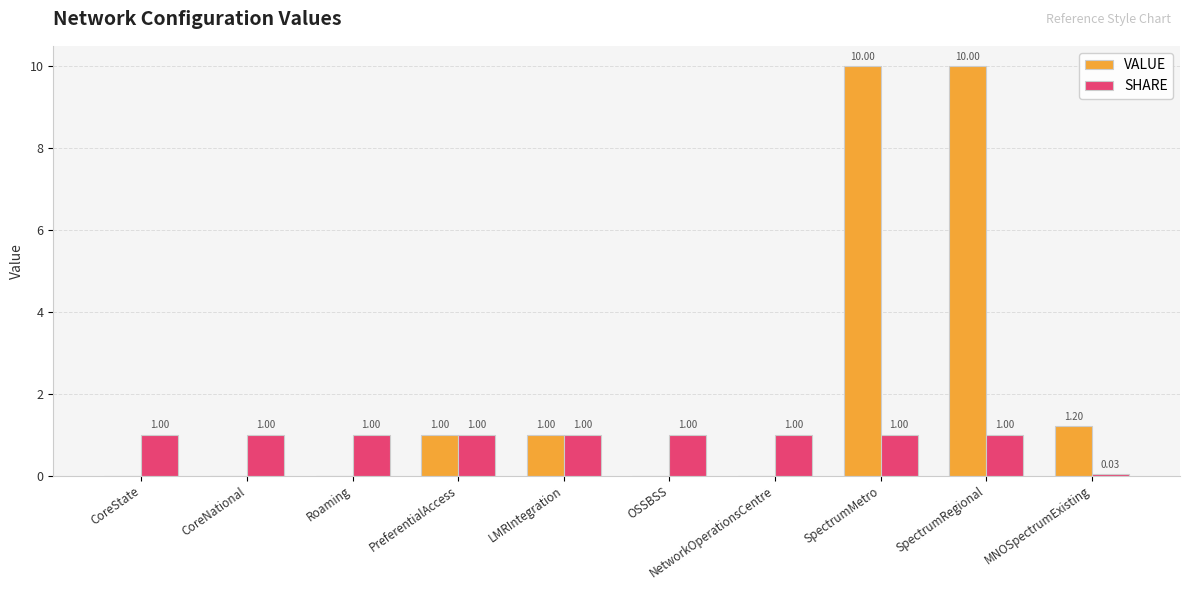

What is the sum of the SHARE values at OSSBSS and CoreState?

2.0